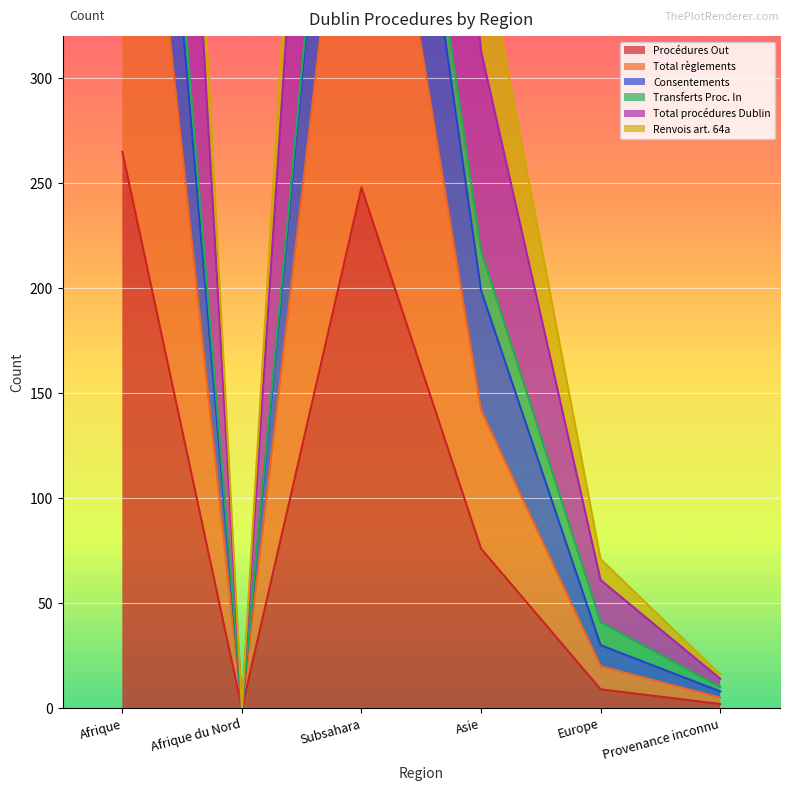

Which category has the lowest value in the Procédures Out series?

Afrique du Nord